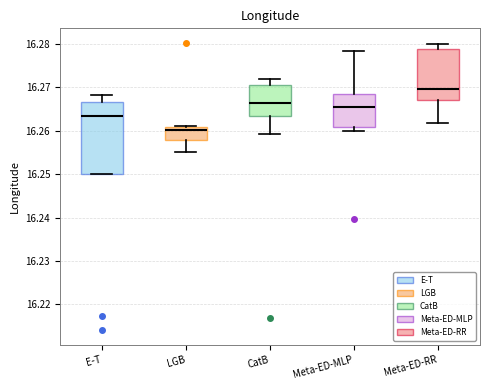

Reading left to right, transcribe this box plot: for each box, give where its median line is, the range the box spans, and where its two whiskers end, as read against the y-axis. The values are not printed on the chart, so give them approximately, as read against the axis.

E-T: median 16.264, box 16.250 to 16.267, whiskers 16.250 to 16.268
LGB: median 16.260, box 16.258 to 16.261, whiskers 16.255 to 16.261
CatB: median 16.266, box 16.263 to 16.270, whiskers 16.259 to 16.272
Meta-ED-MLP: median 16.265, box 16.261 to 16.269, whiskers 16.260 to 16.278
Meta-ED-RR: median 16.270, box 16.267 to 16.279, whiskers 16.262 to 16.280